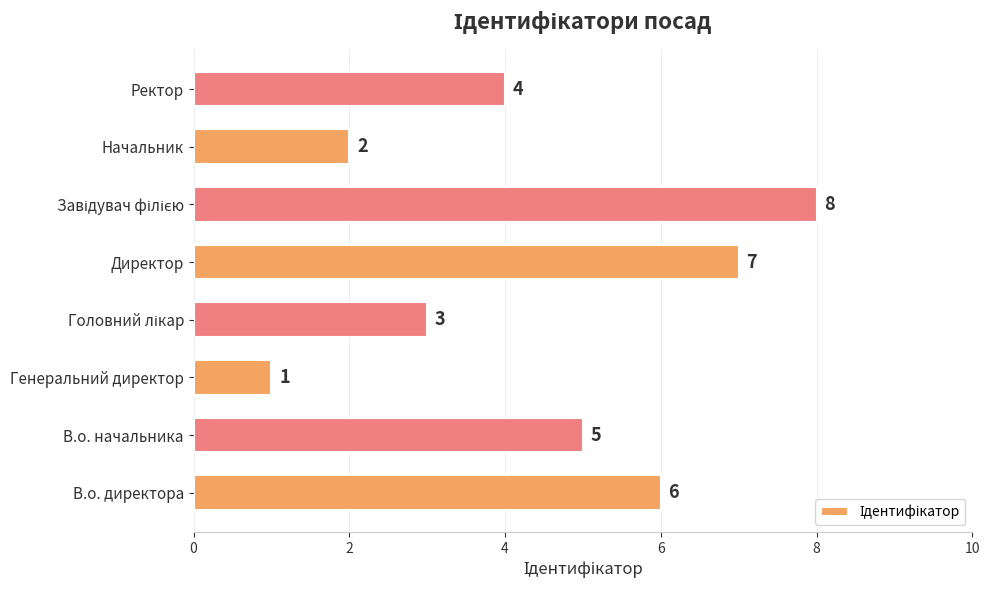

What is the difference between the values at Ректор and Генеральний директор?

3